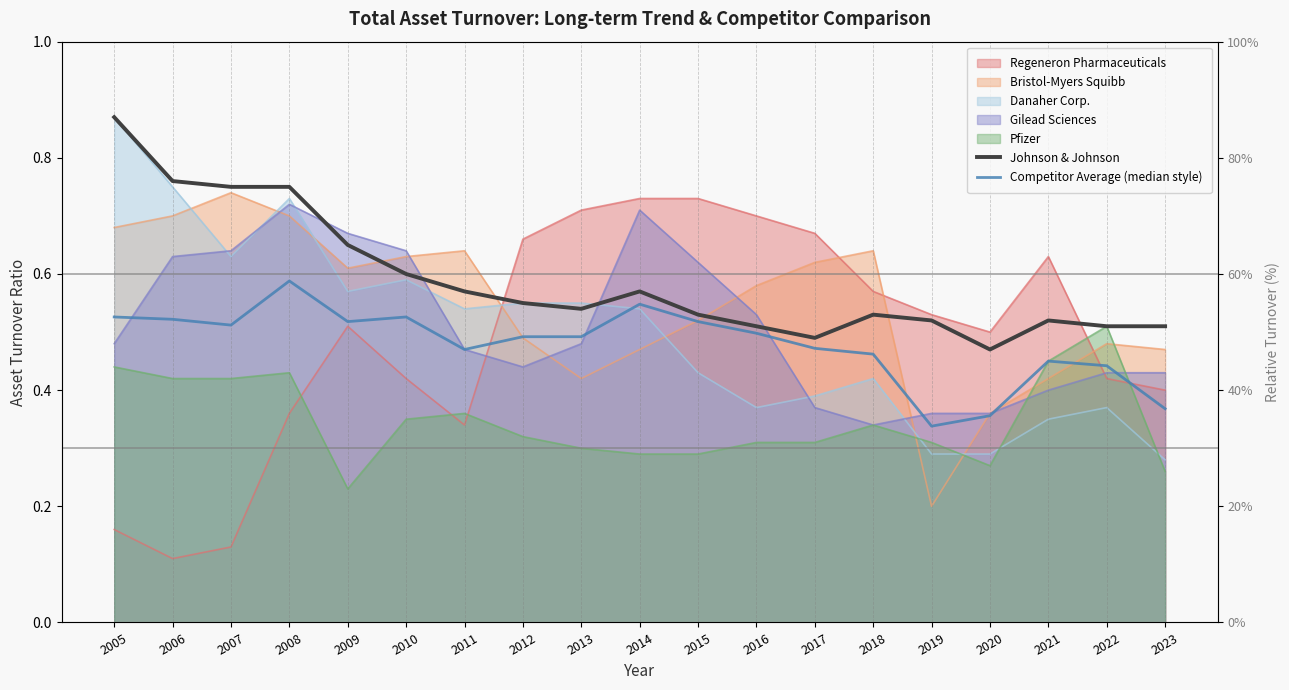

Reading right to left, what are all the values shown in this chart?

Johnson & Johnson: 0.5	0.5	0.5	0.5	0.5	0.5	0.5	0.5	0.5	0.6	0.5	0.6	0.6	0.6	0.7	0.8	0.8	0.8	0.9
Competitor Average (median style): 0.4	0.4	0.5	0.4	0.3	0.5	0.5	0.5	0.5	0.5	0.5	0.5	0.5	0.5	0.5	0.6	0.5	0.5	0.5